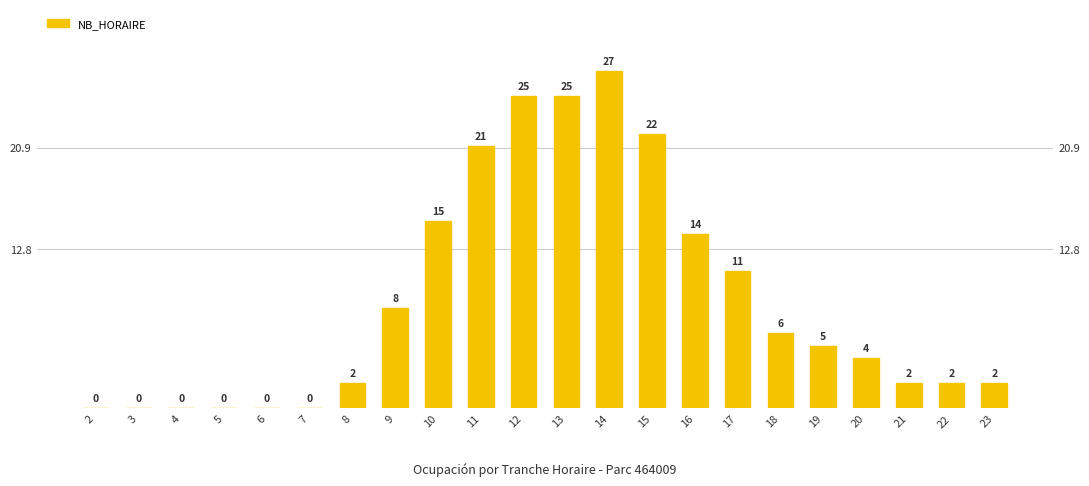

Is it true that the value at 20 is 6?

False